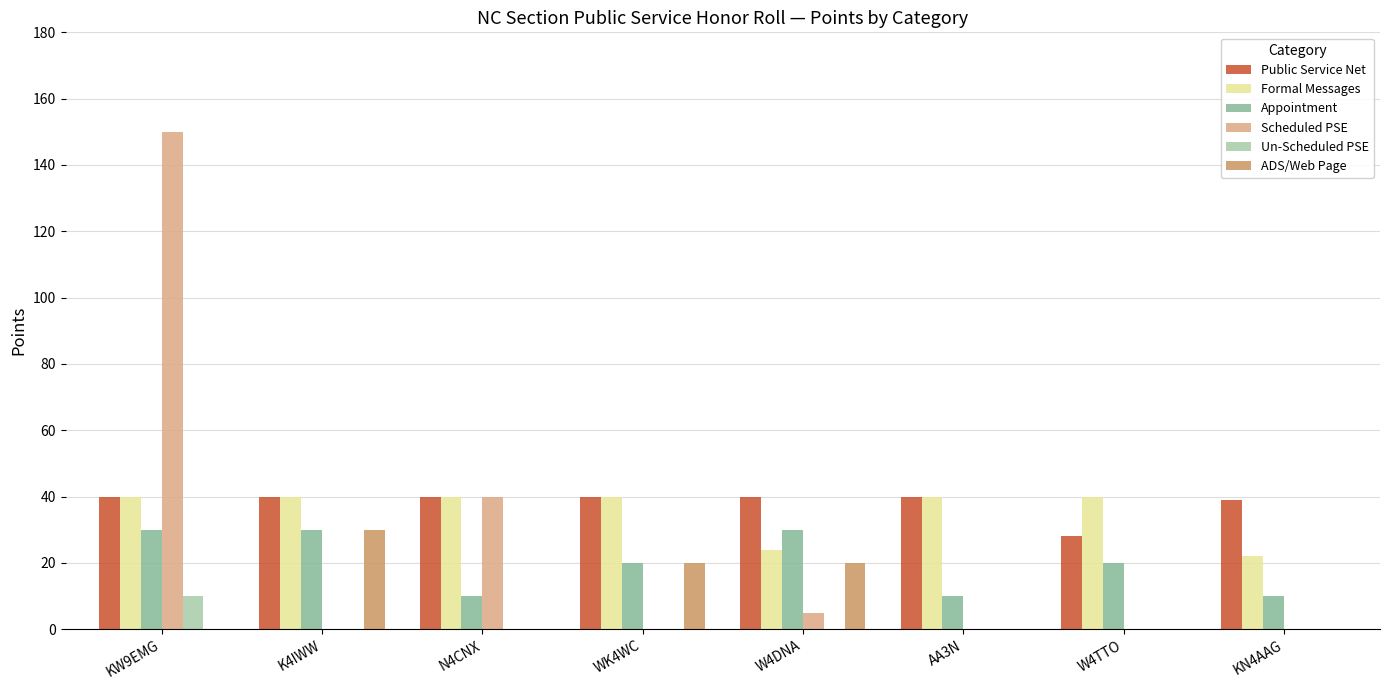

Between K4IWW and AA3N, which series saw the biggest shift?

ADS/Web Page